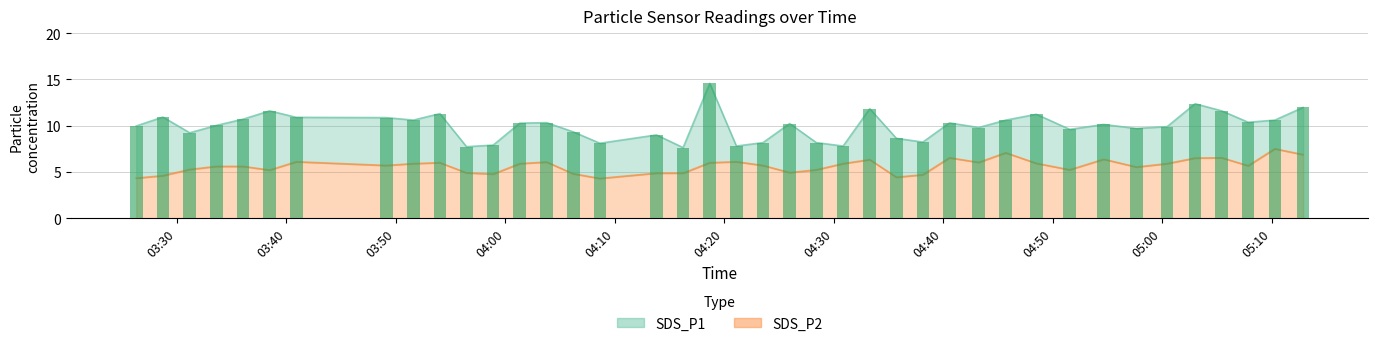

Reading right to left, list all the values displayed in this chart.

SDS_P1: 12.0	10.6	10.4	11.6	12.4	9.9	9.7	10.1	9.6	11.2	10.6	9.8	10.3	8.2	8.6	11.8	7.8	8.2	10.2	8.2	7.8	14.6	7.6	9.0	8.1	9.3	10.3	10.3	7.9	7.7	11.3	10.6	10.9	10.9	11.6	10.7	10.0	9.2	10.9	10.0
SDS_P2: 6.9	7.5	5.7	6.5	6.5	5.9	5.5	6.4	5.2	5.9	7.1	6.0	6.5	4.7	4.4	6.3	5.9	5.2	4.9	5.7	6.1	6.0	4.9	4.9	4.3	4.8	6.1	5.9	4.8	4.9	6.0	5.9	5.7	6.1	5.2	5.6	5.6	5.3	4.6	4.3